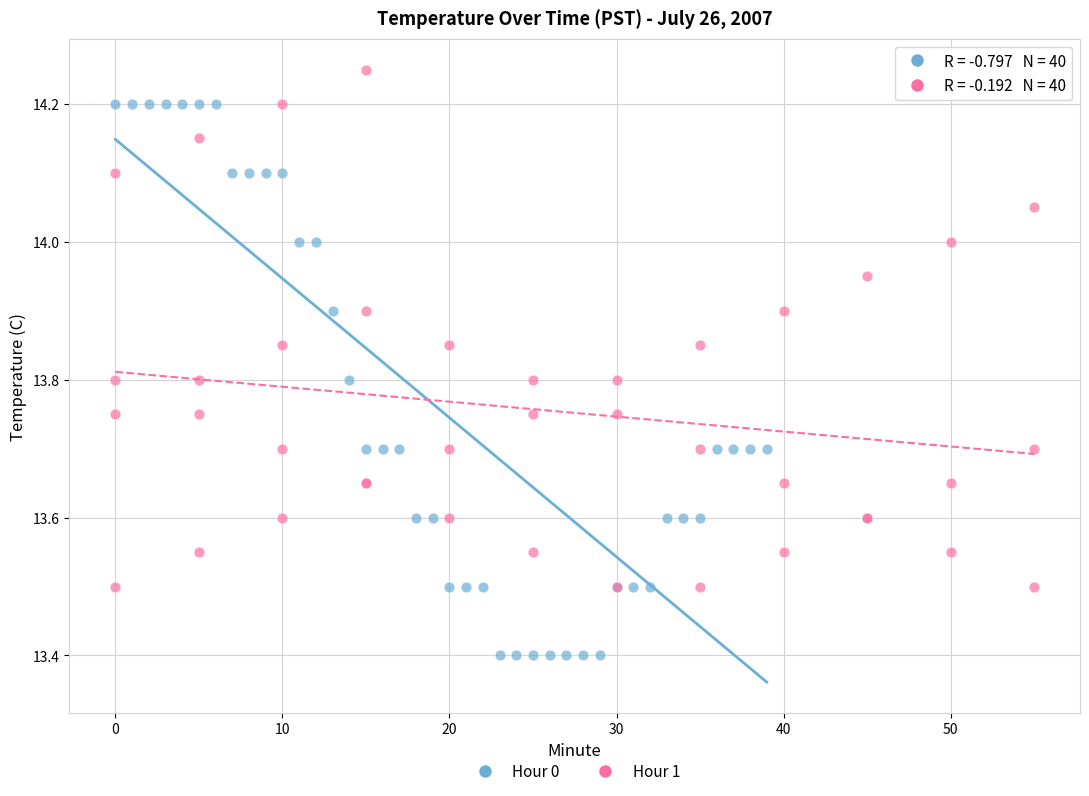

Which series contains the lowest Y value?

Hour 0